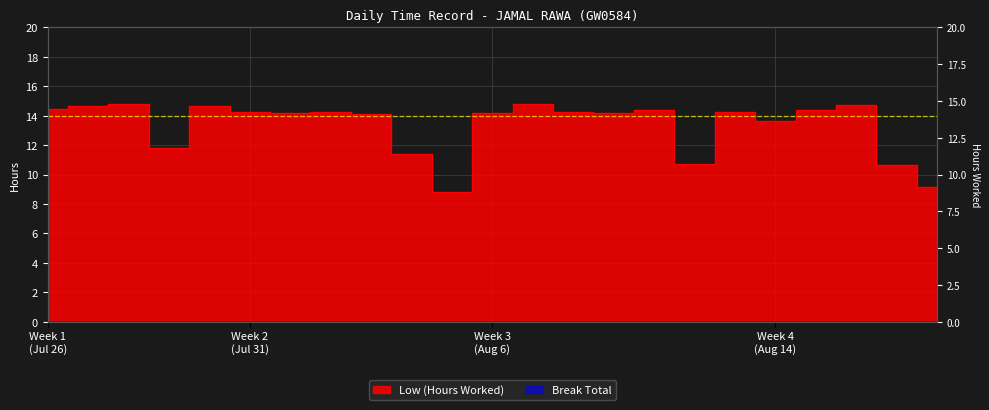

At which category does the chart reach its minimum across all series?

6-Sun